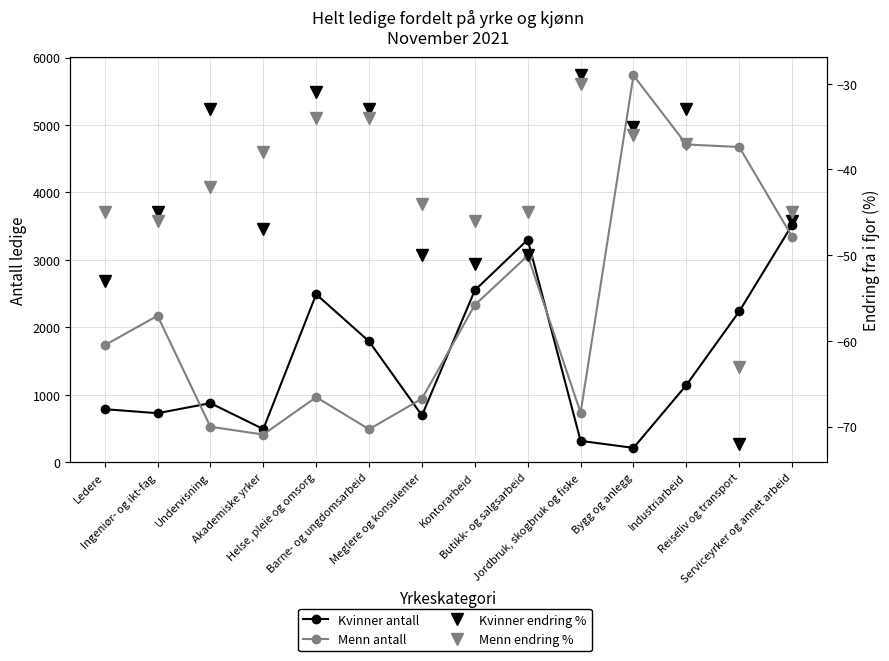

Where is the first local minimum for Menn antall?

Akademiske yrker